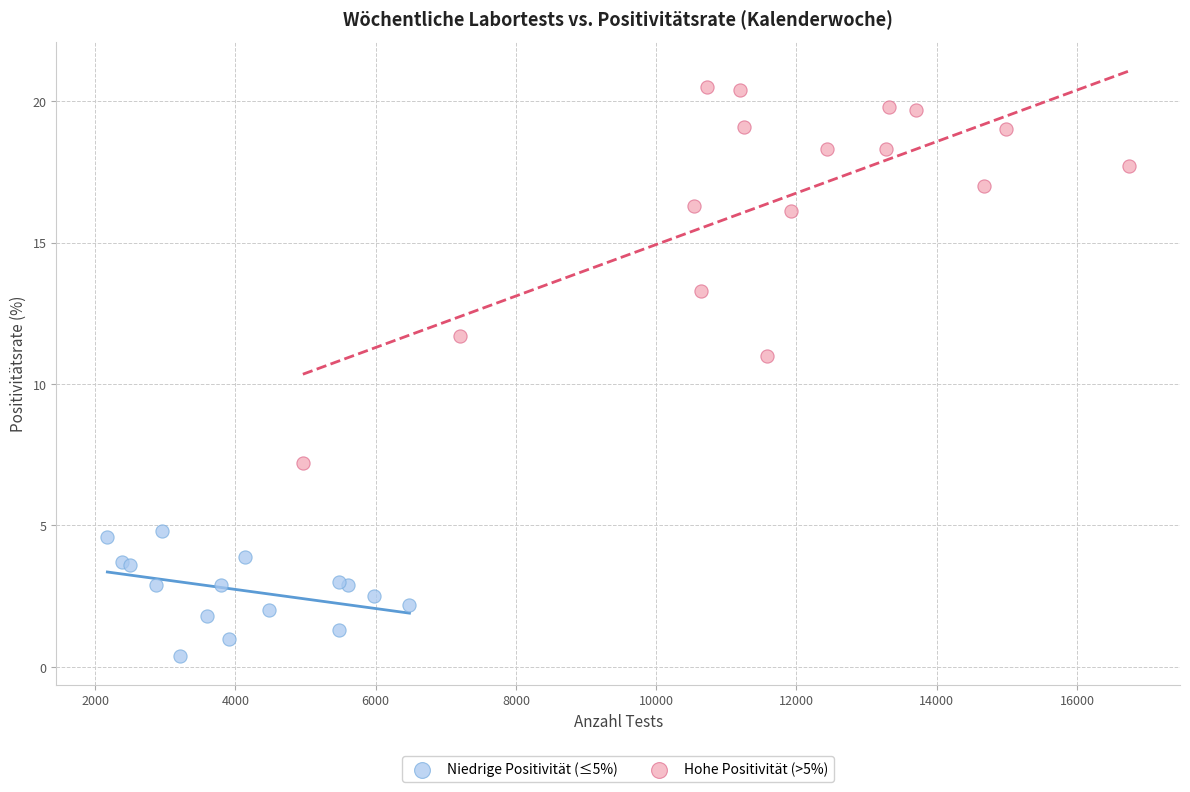

Which series has the largest Y range (max minus min)?

Hohe Positivität (>5%)